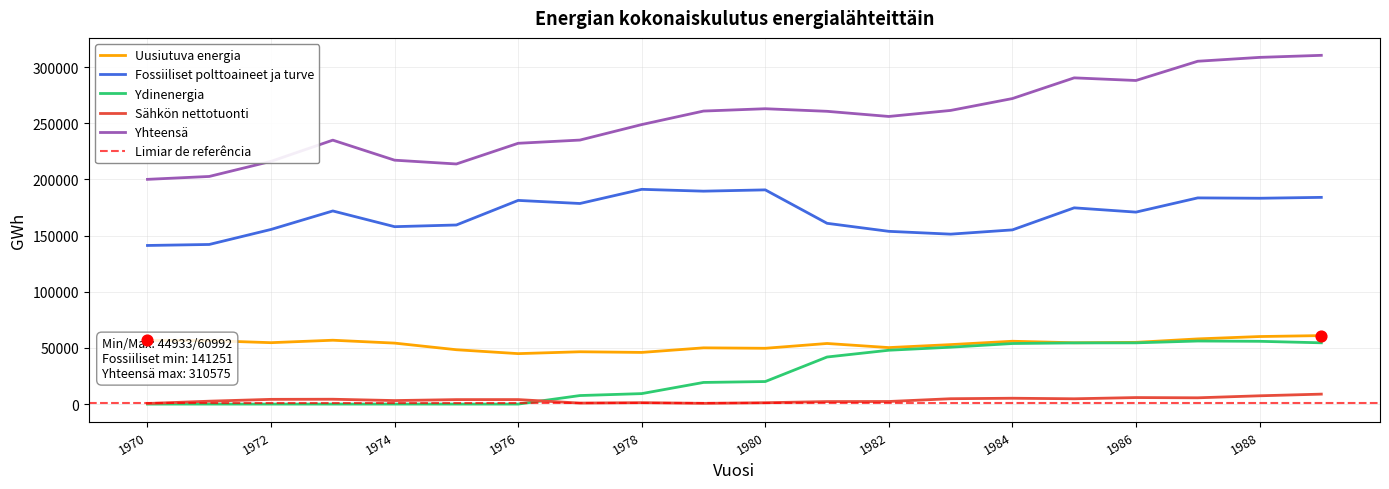

Is the value of Ydinenergia at 1978 greater than the value of Fossiiliset polttoaineet ja turve at 1972?

No